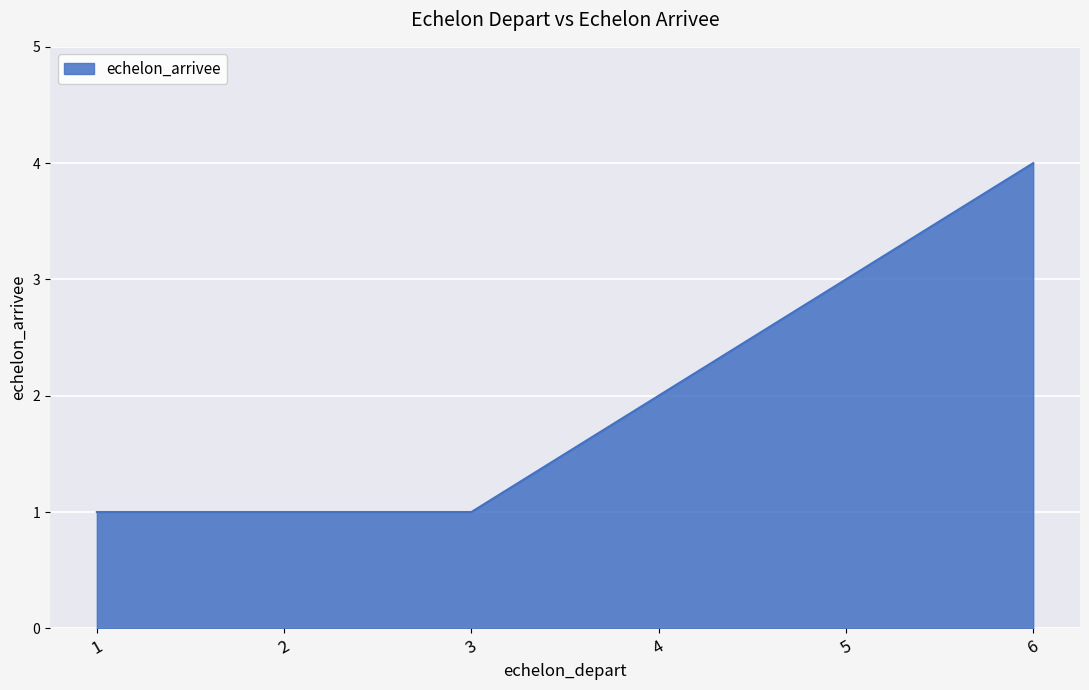

Reading left to right, what are all the values shown in this chart?

1	1	1	2	3	4